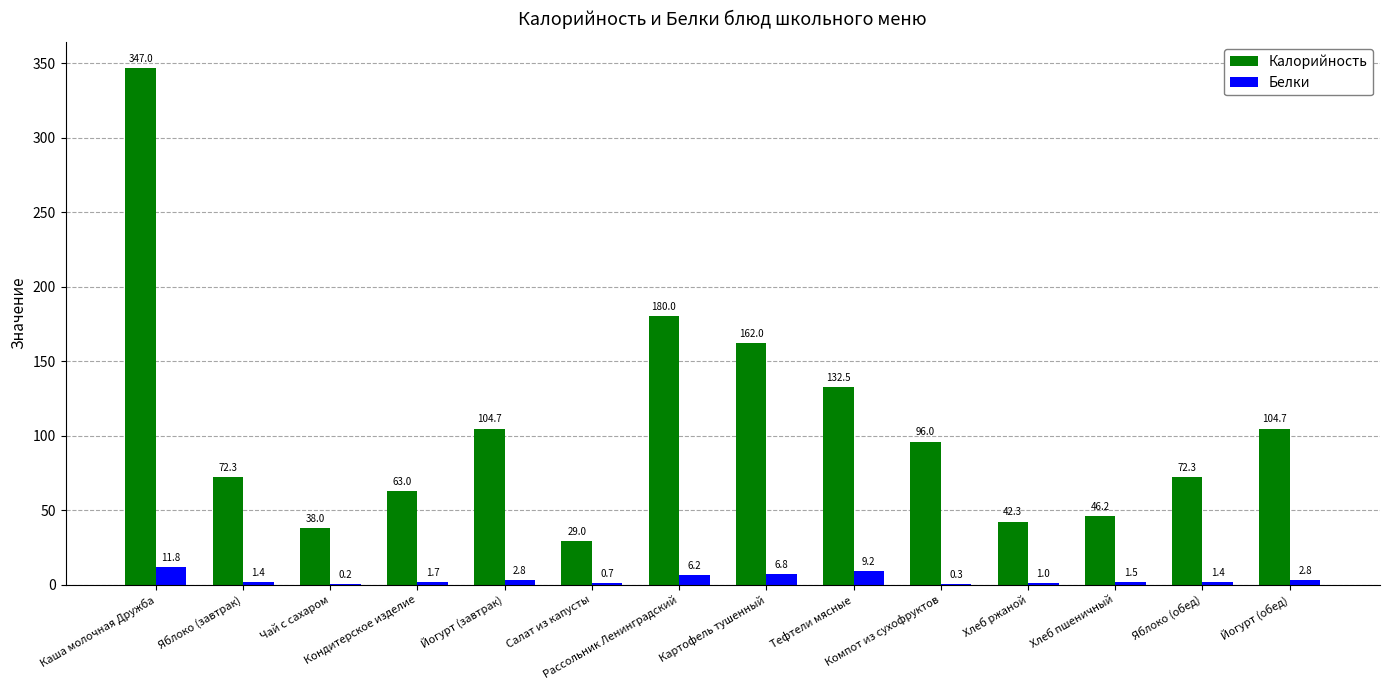

What is the total value across all series at Хлеб пшеничный?

47.7